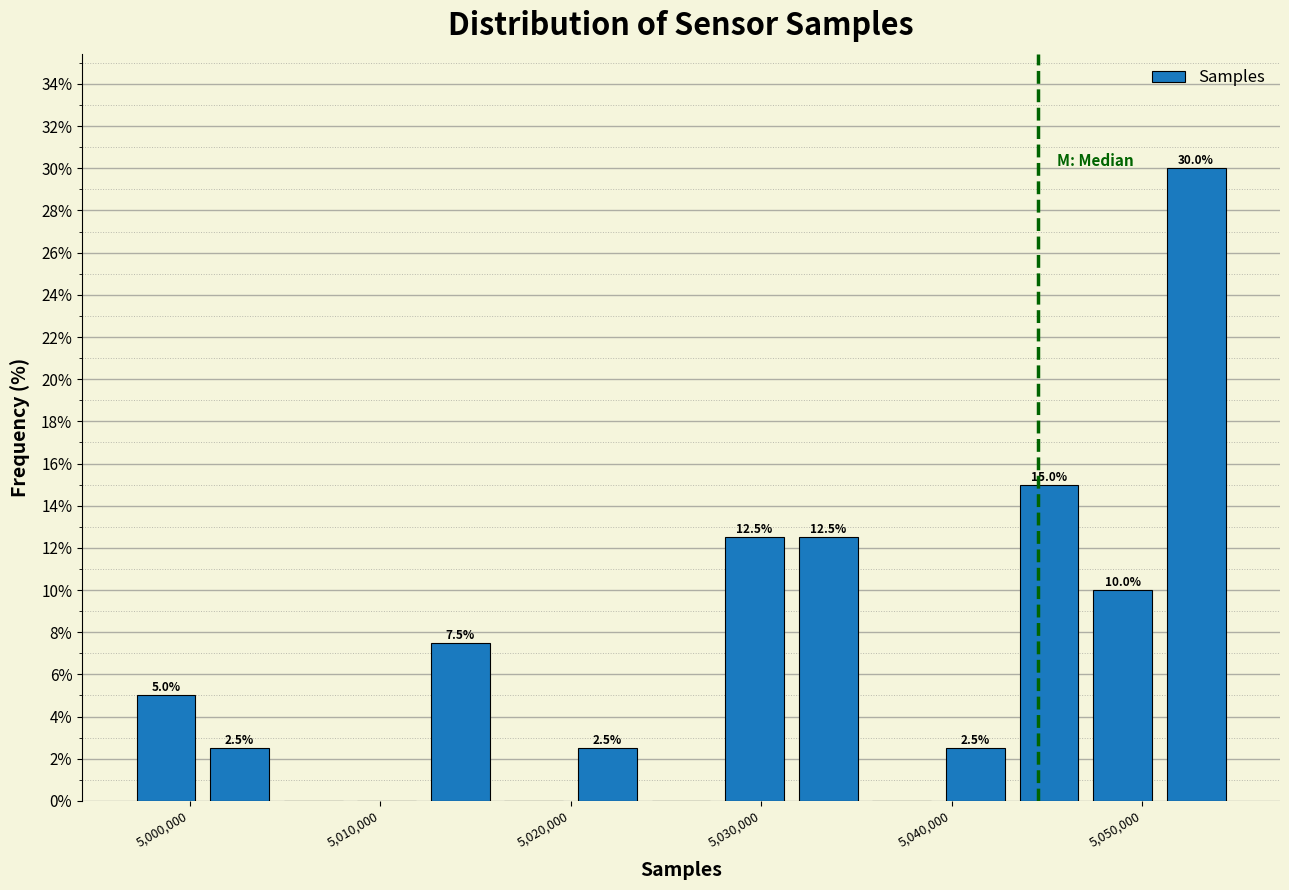

Read against the x-axis, roughly where is the centre of the tallest bar?

5053000